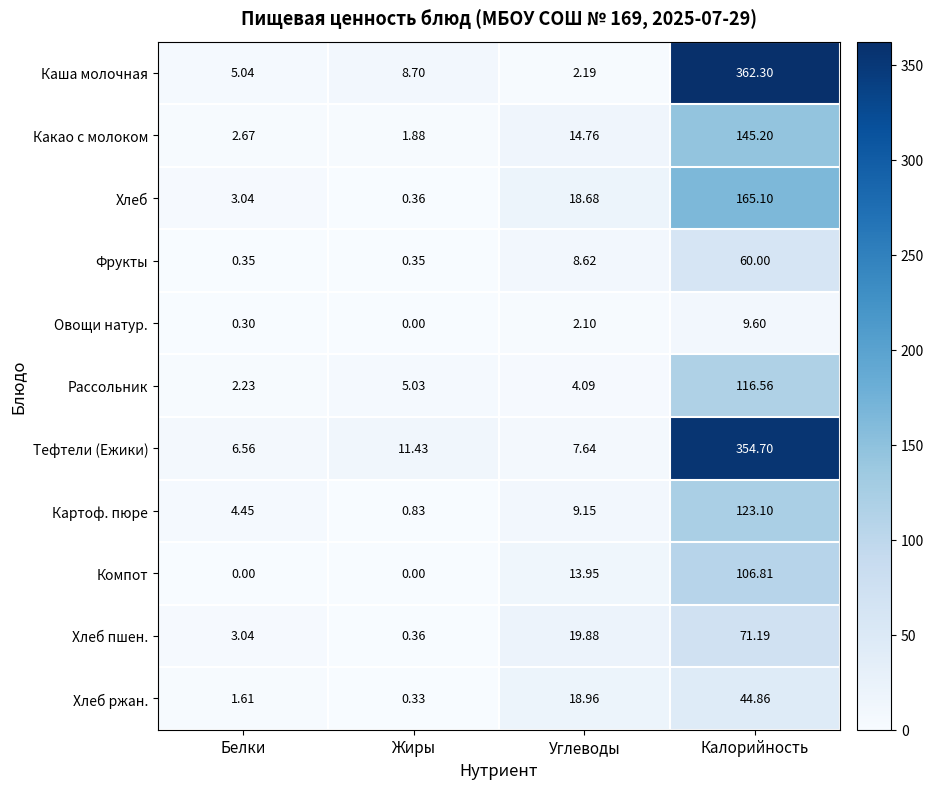

Where does the Хлеб пшен. series first go above 19?

Углеводы